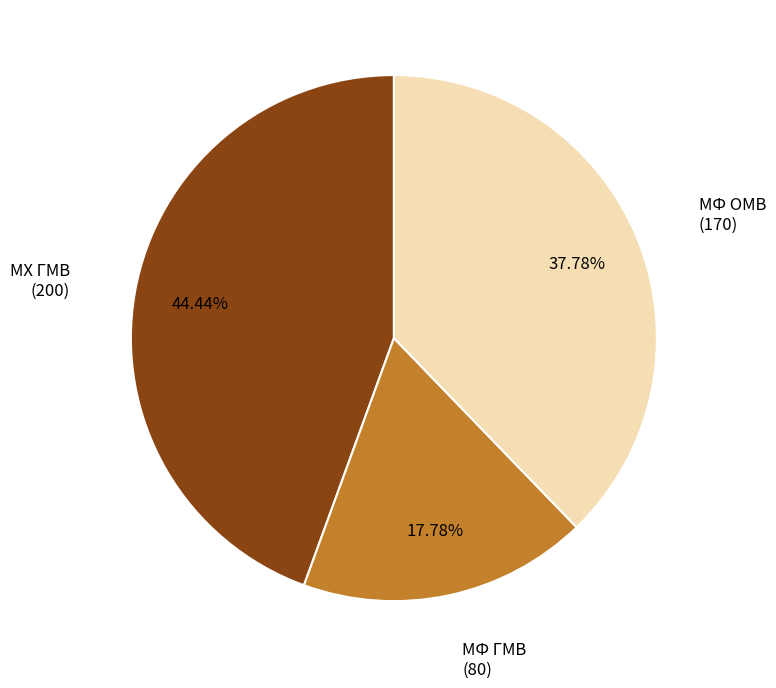

Which slice is the smallest?

МФ ГМВ